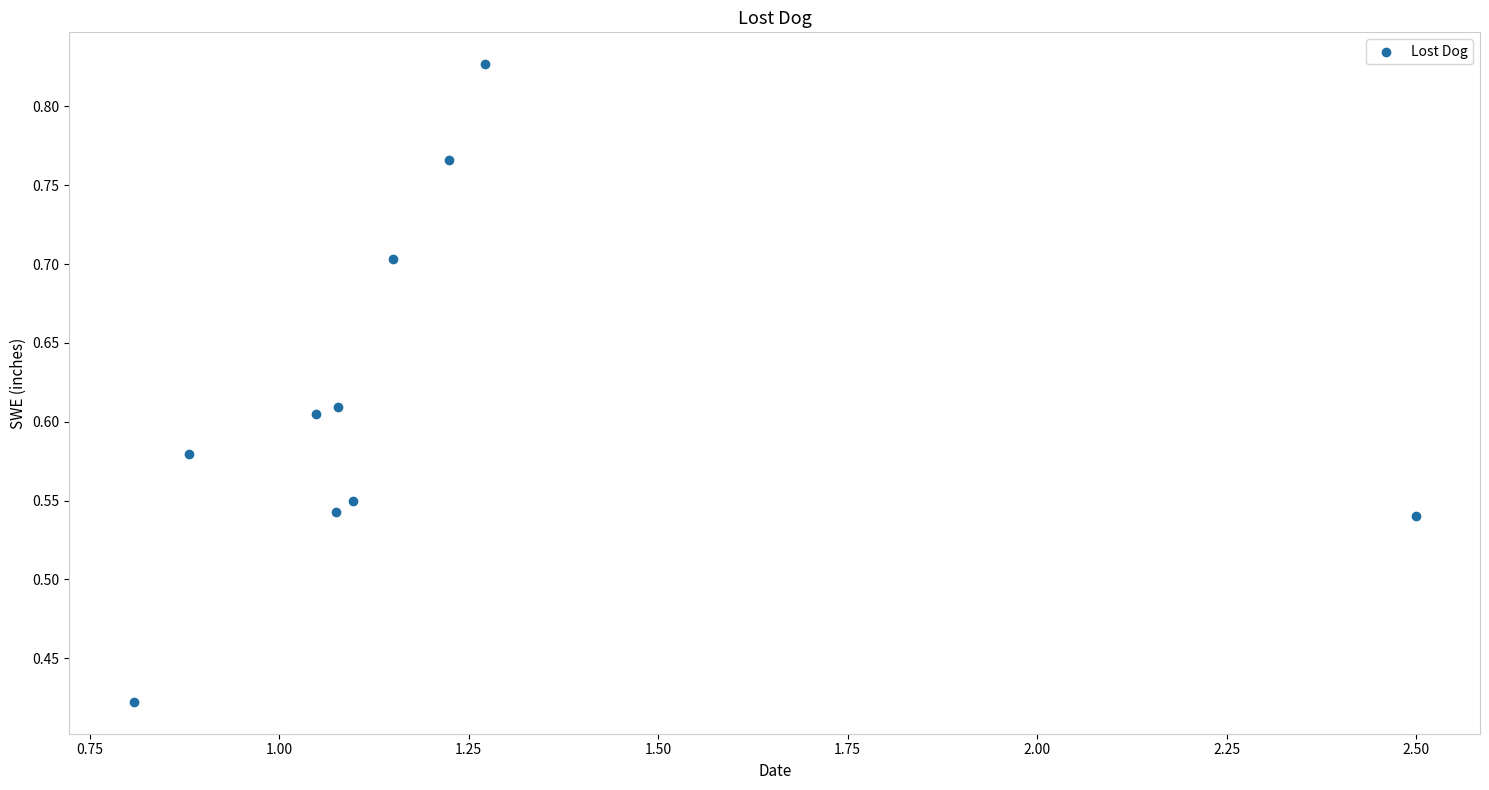

What is the average X value?

1.2